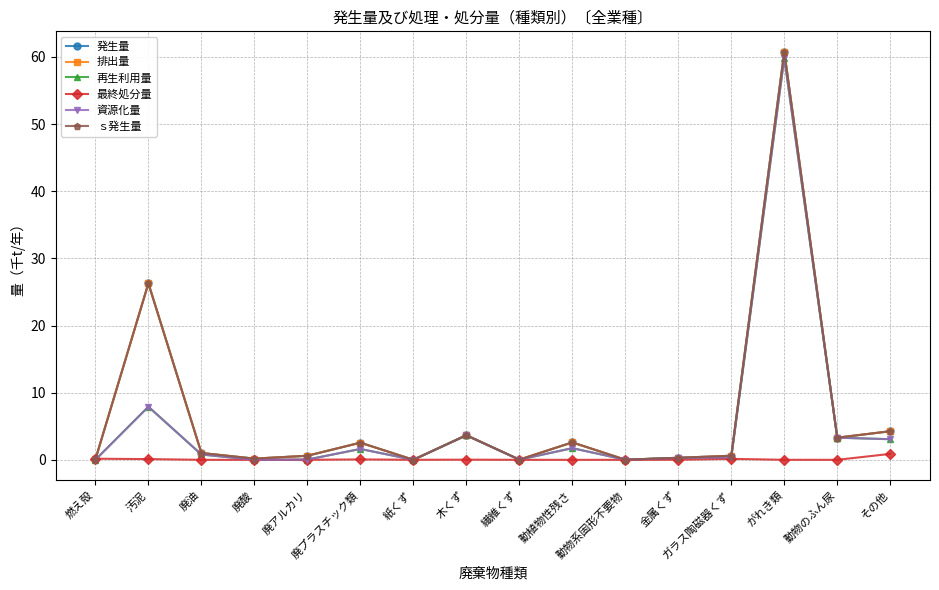

At how many categories does at least one series exceed 22?

2